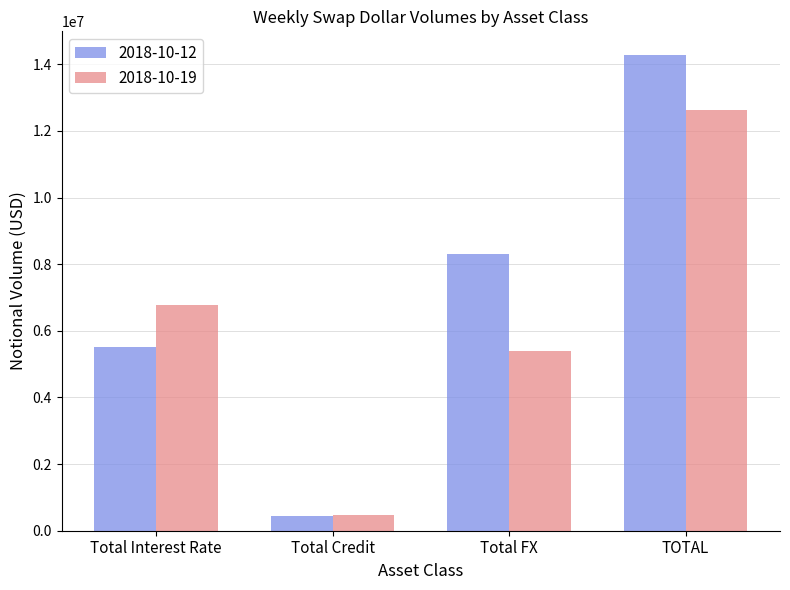

Reading right to left, extract all data points from this chart.

2018-10-12: TOTAL=14276315	Total FX=8292305	Total Credit=454416	Total Interest Rate=5529594
2018-10-19: TOTAL=12642485	Total FX=5386062	Total Credit=485262	Total Interest Rate=6771162